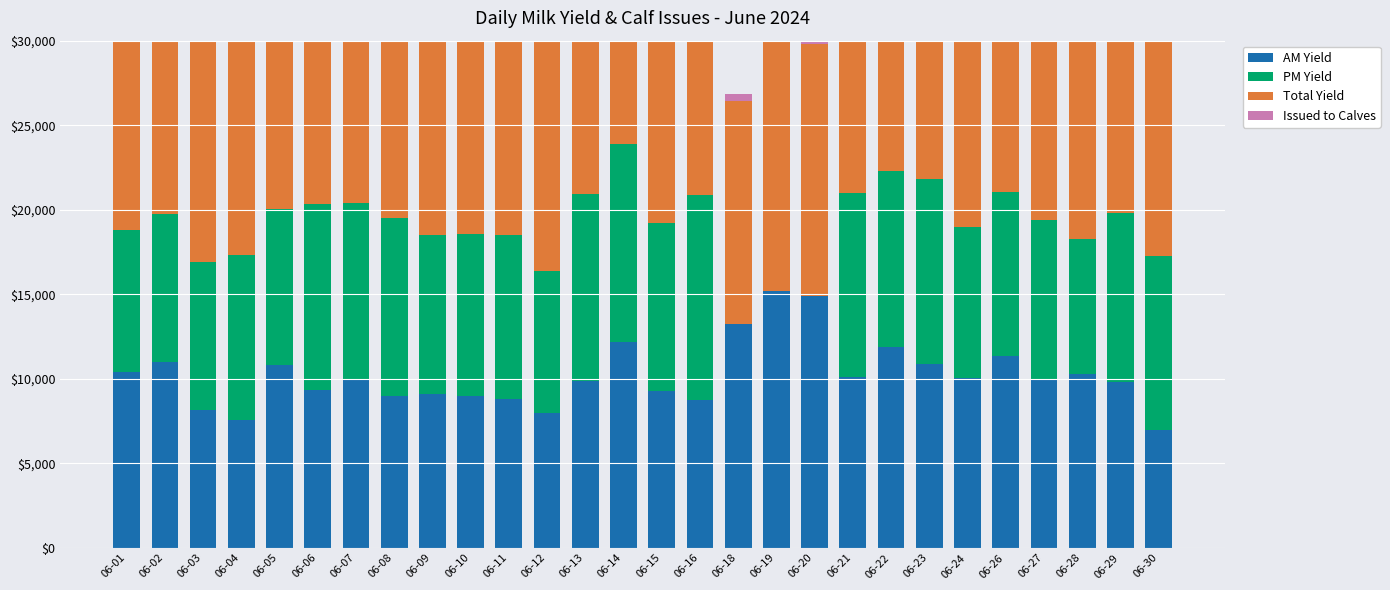

Rank the series by their maximum value, from highest to lowest.

Total Yield, AM Yield, PM Yield, Issued to Calves